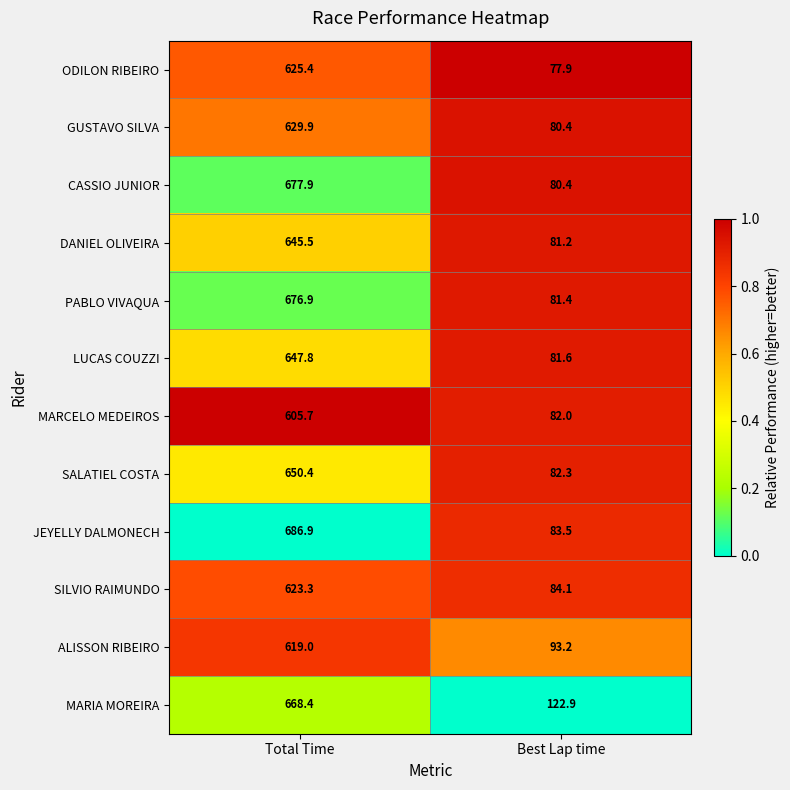

How many series are shown in this chart?

12